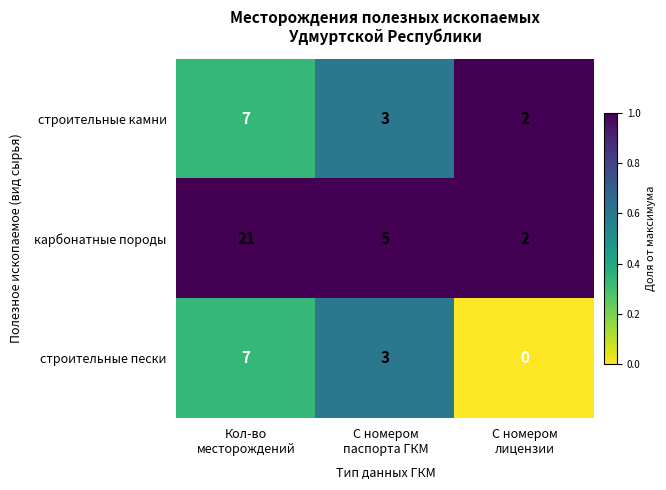

Which series has the largest total across all categories?

карбонатные породы